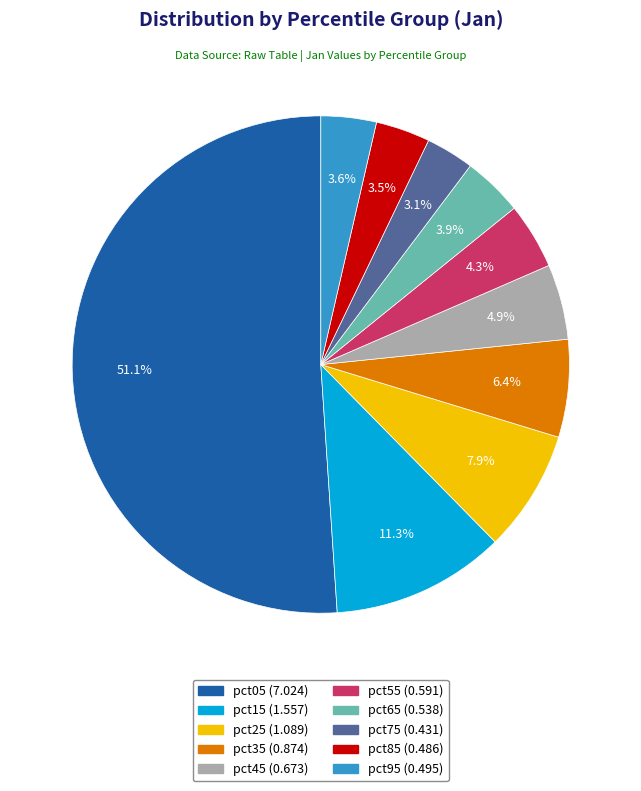

Is pct05 the majority of the pie?

Yes